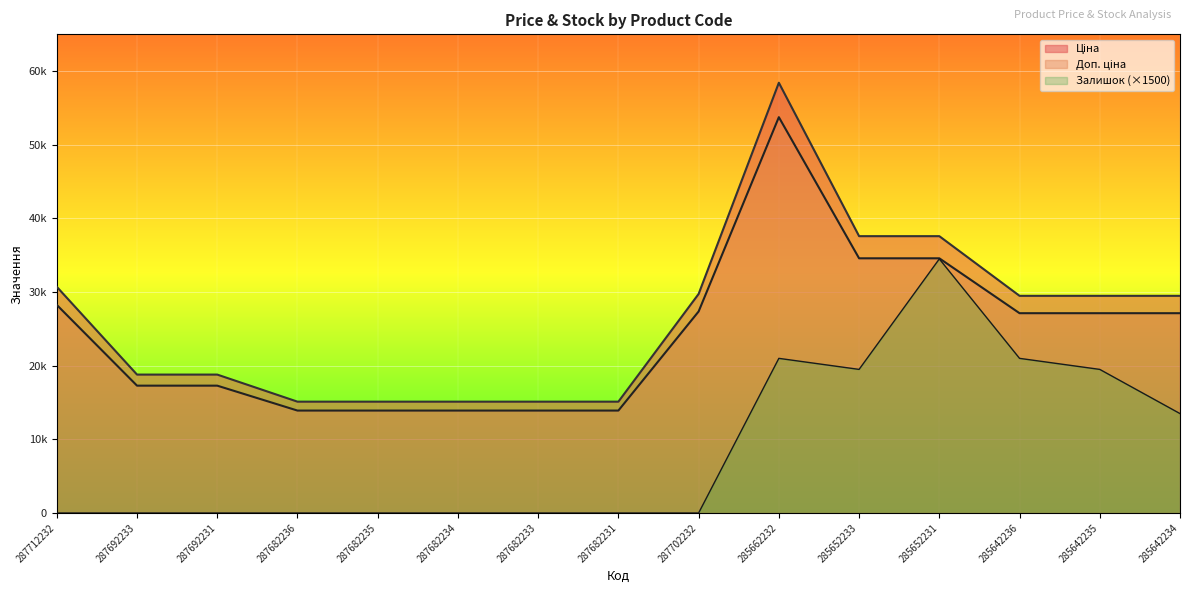

Where does the Ціна series first go above 29491?

287712232